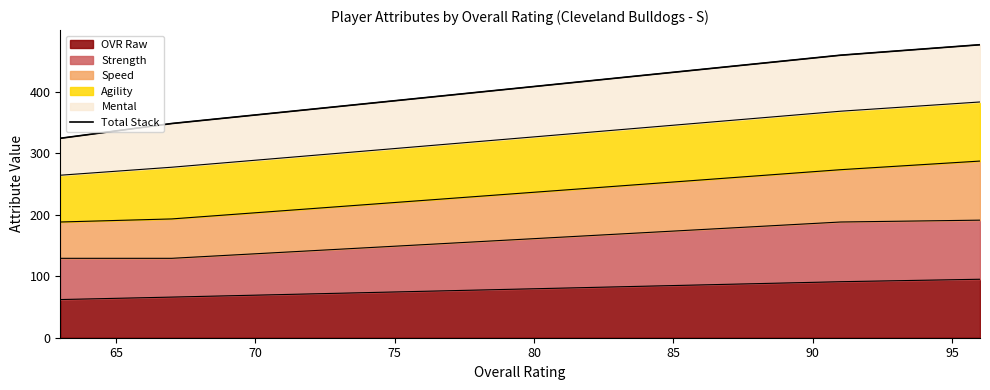

What is the lowest value of the OVR Raw series?

62